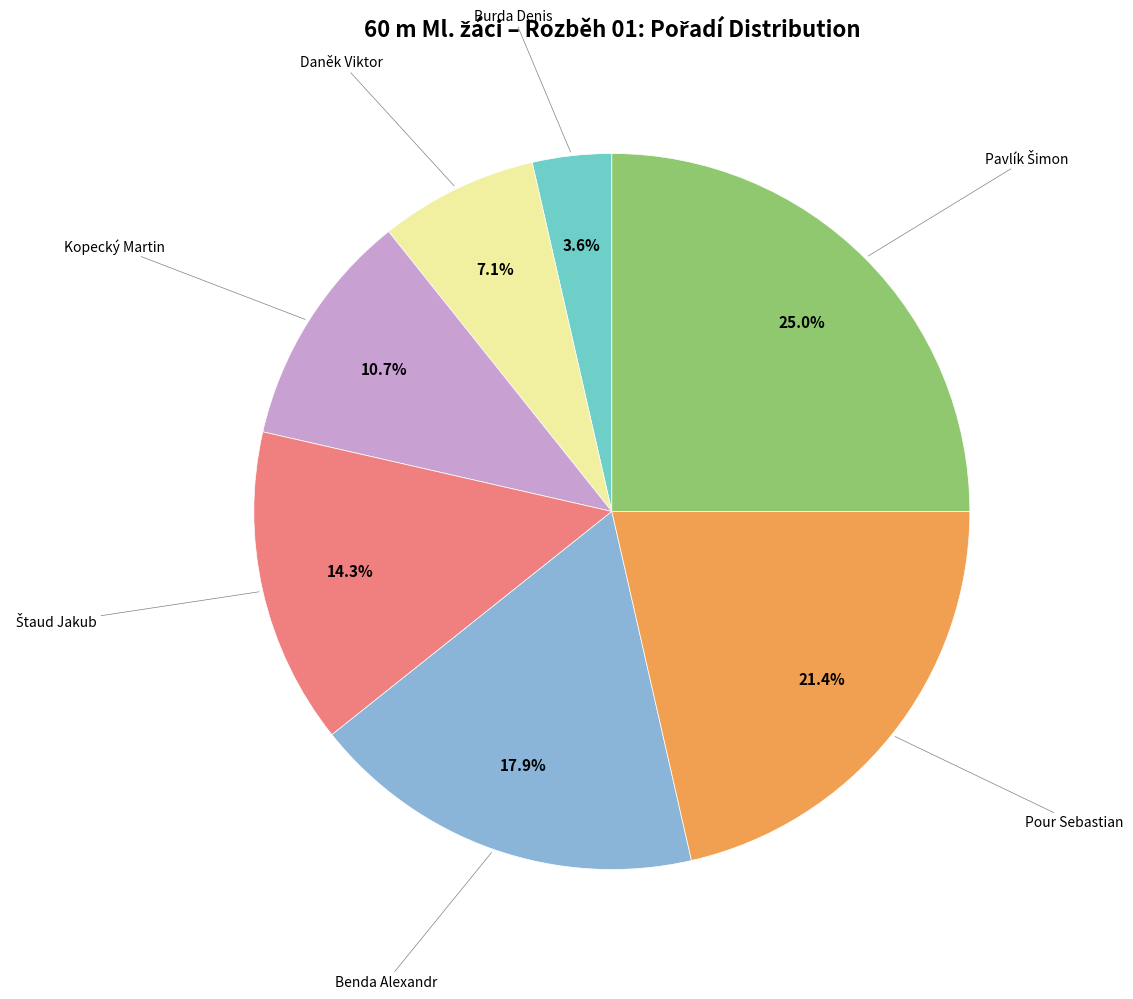

Does any single category account for the majority?

No